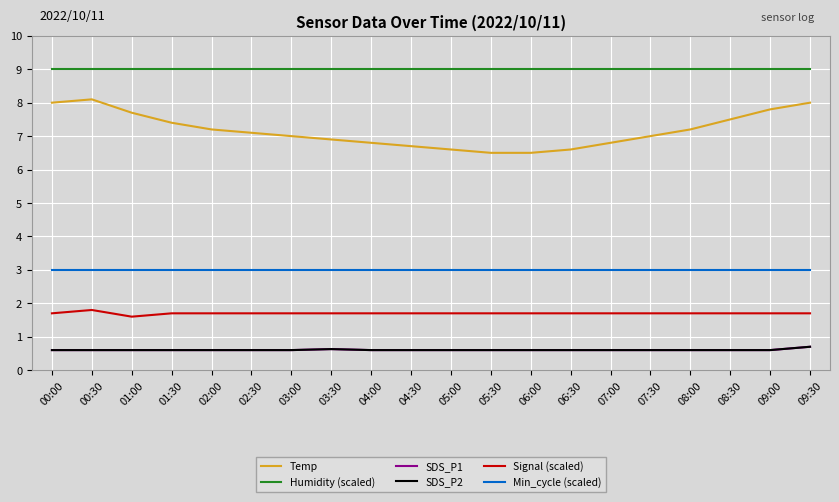

Rank the categories by Humidity (scaled) value from highest to lowest.

00:00, 00:30, 01:00, 01:30, 02:00, 02:30, 03:00, 03:30, 04:00, 04:30, 05:00, 05:30, 06:00, 06:30, 07:00, 07:30, 08:00, 08:30, 09:00, 09:30